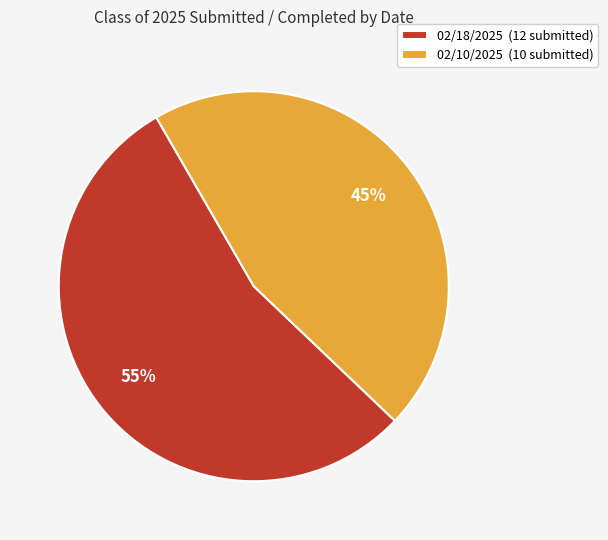

What percentage is the 02/18/2025 (12 submitted) slice, to the nearest percent?

55%